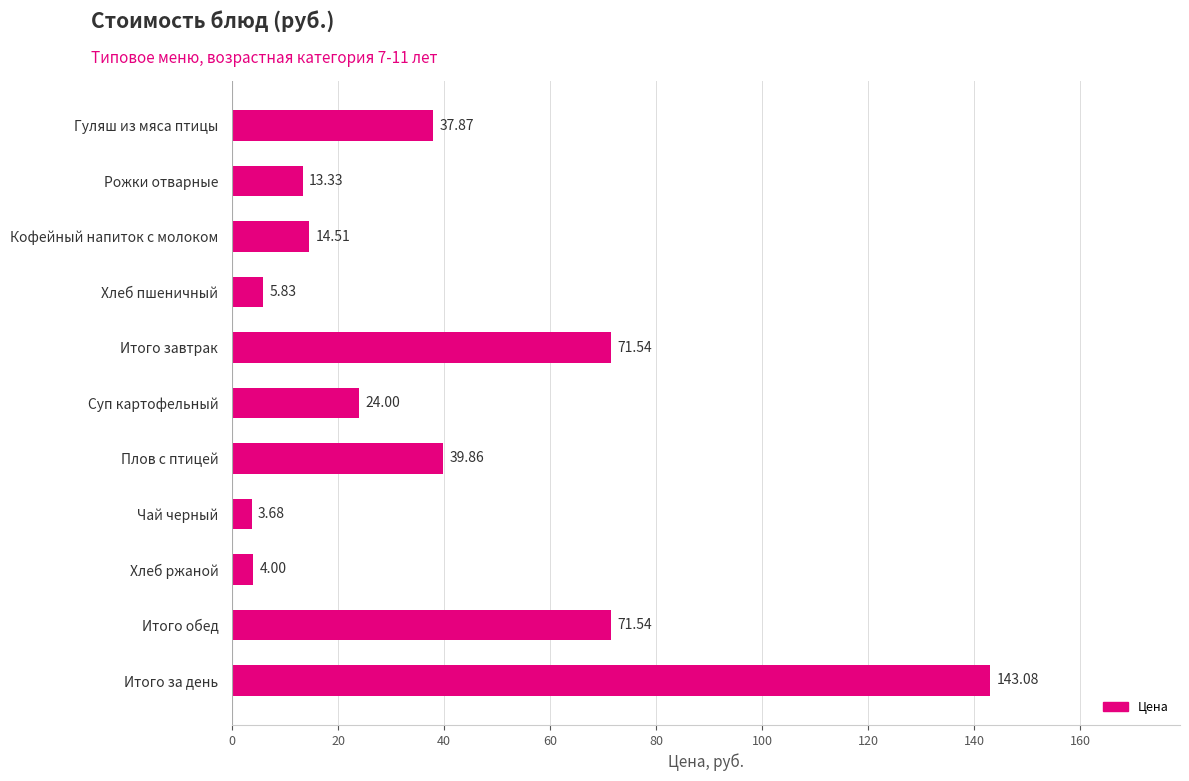

How many bars are there in total?

11